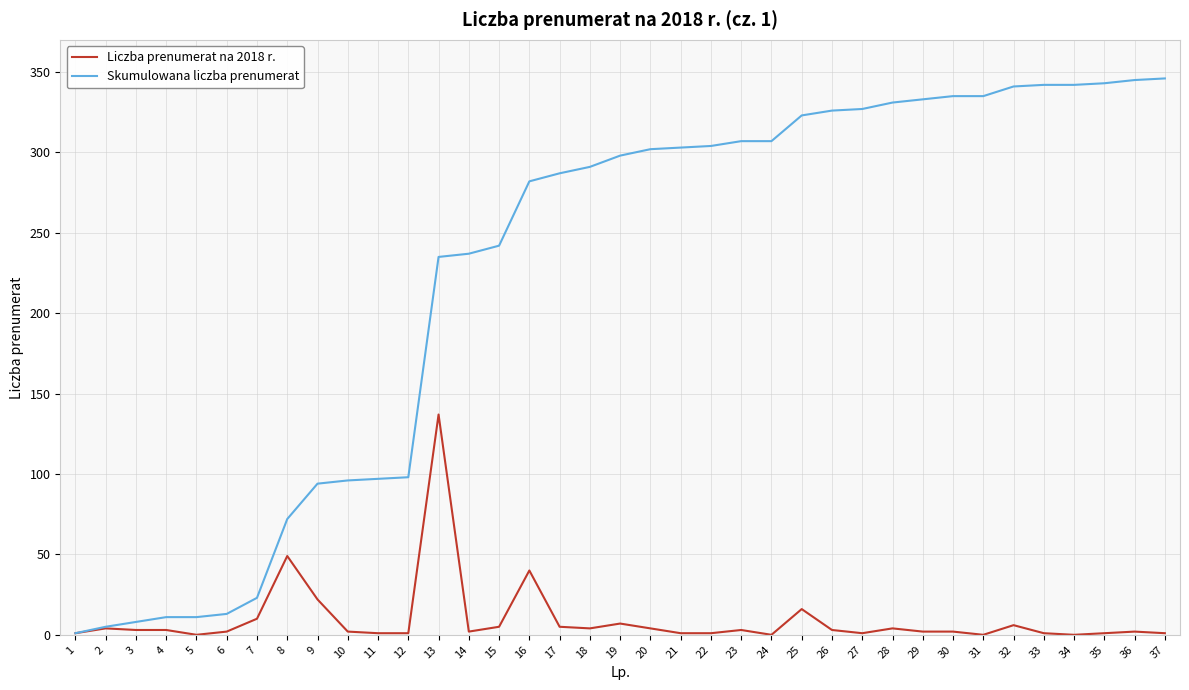

Is the value of Skumulowana liczba prenumerat at 21 greater than the value of Liczba prenumerat na 2018 r. at 16?

Yes